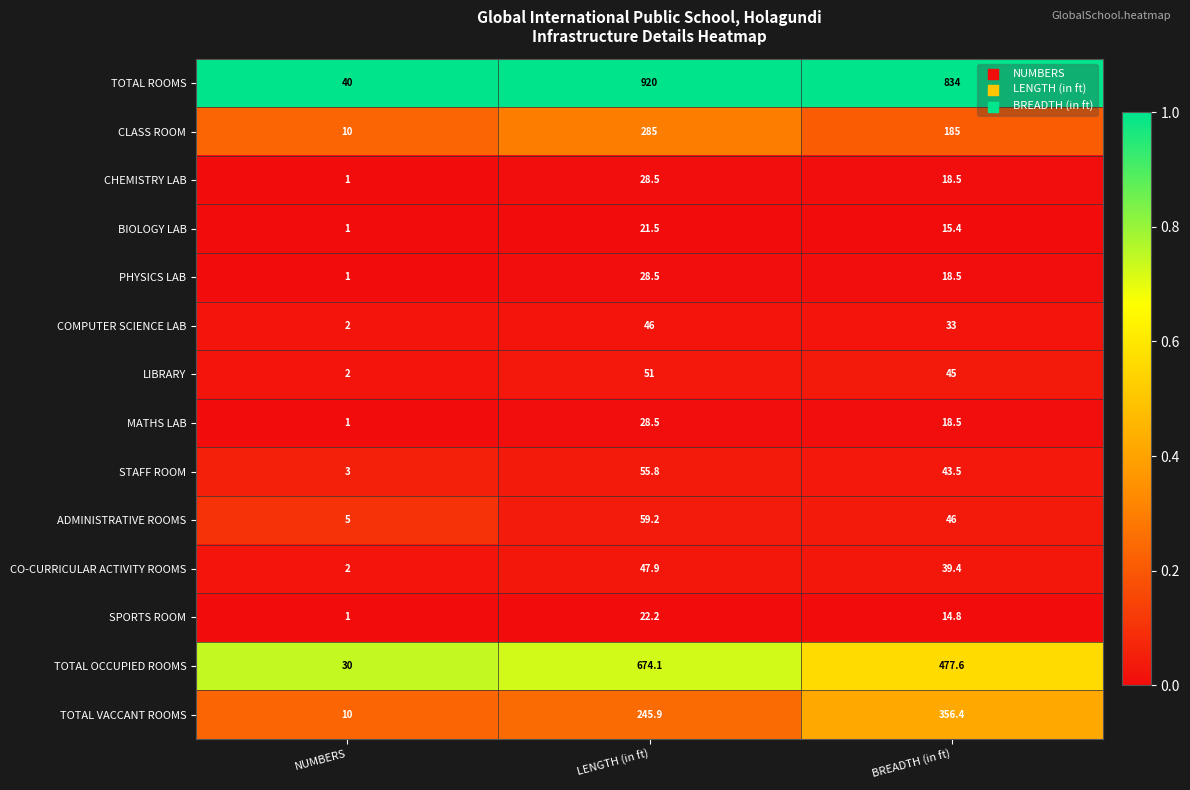

Which series has the largest range (max minus min)?

TOTAL ROOMS